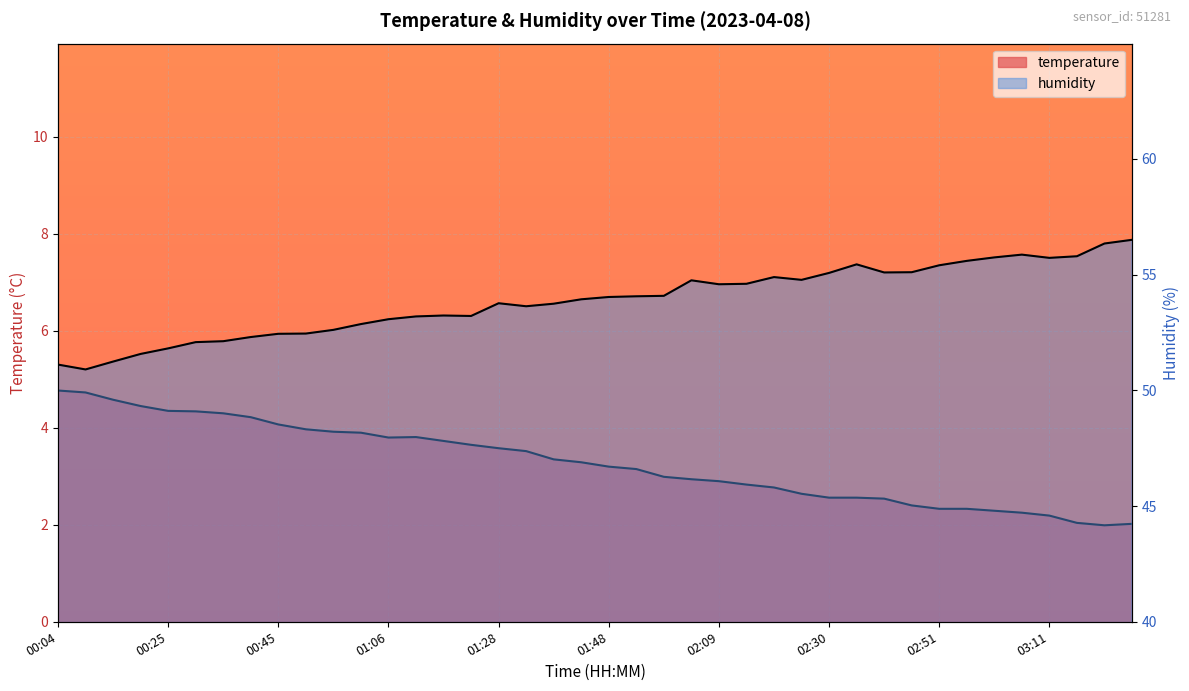

True or false: humidity and temperature cross at least once.

False